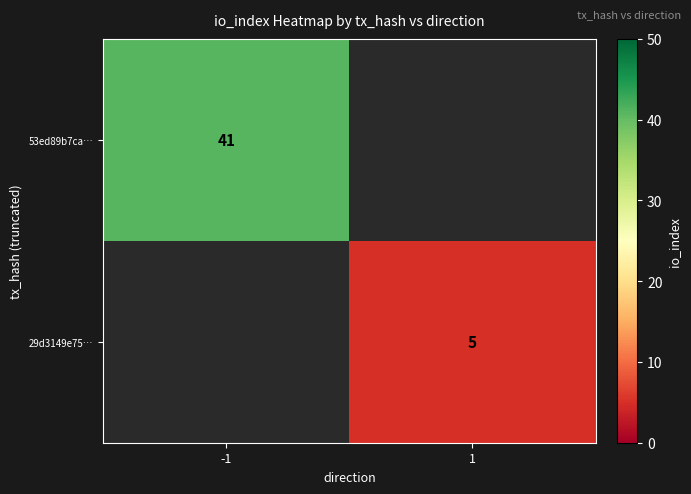

Is the value of 29d3149e75… at 1 greater than the value of 53ed89b7ca… at -1?

No